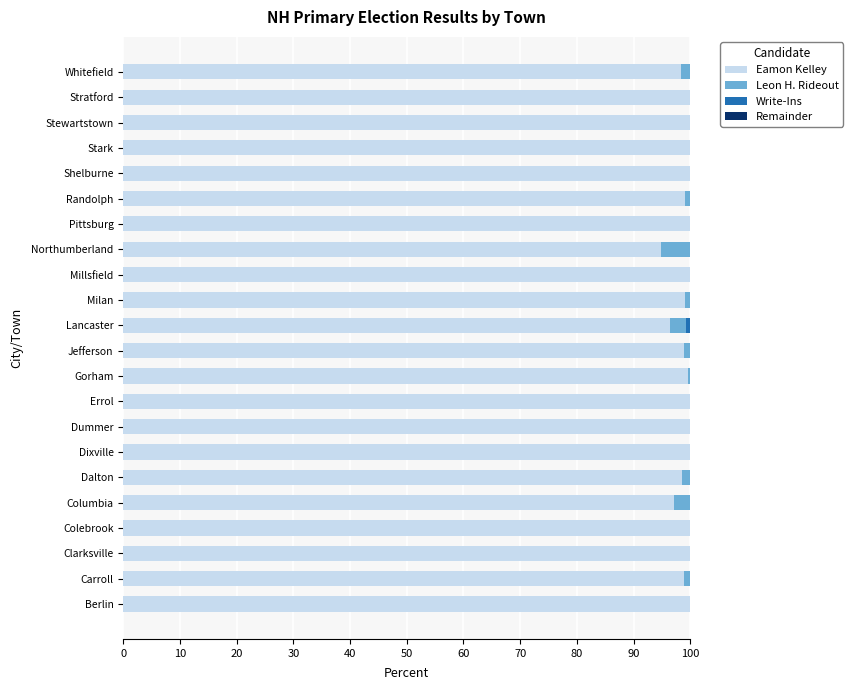

What is the sum of all Eamon Kelley values?

2180.9